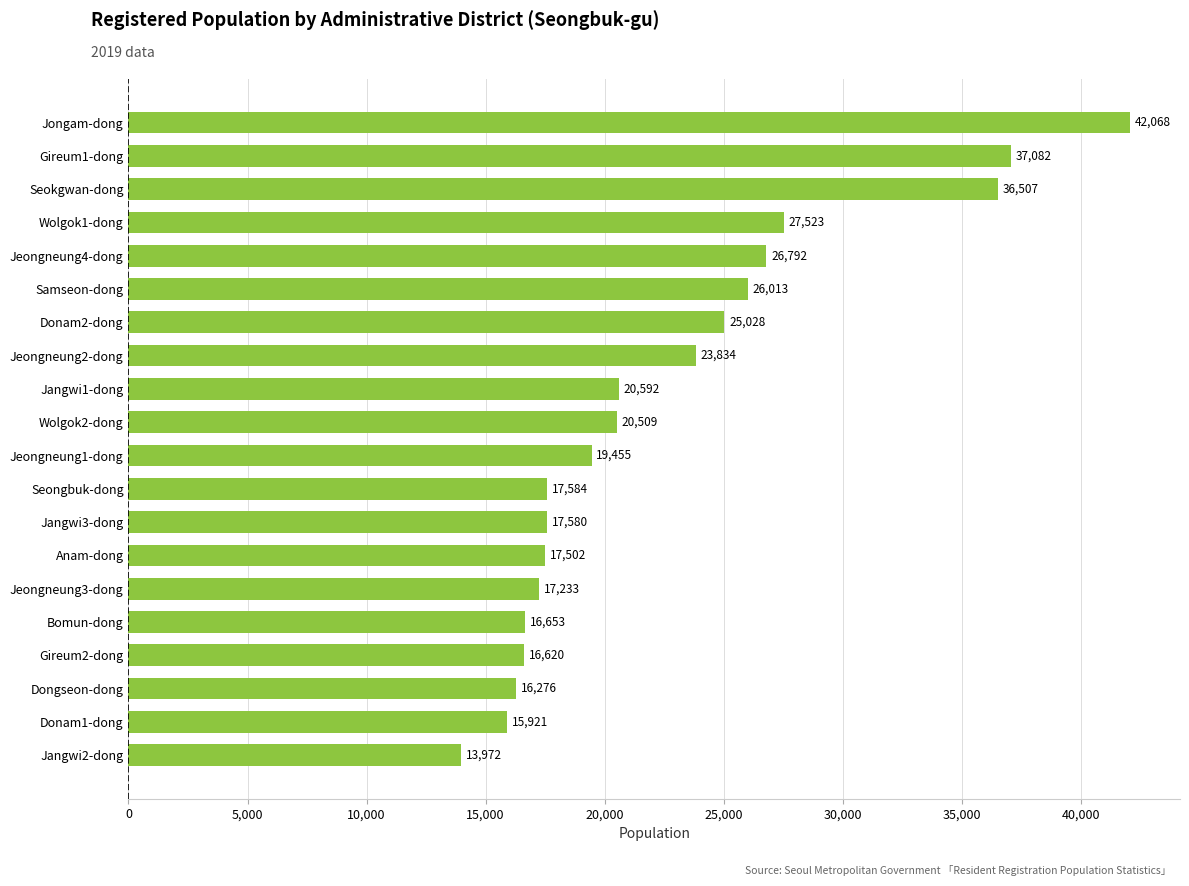

Between Donam2-dong and Wolgok1-dong, which is larger?

Wolgok1-dong